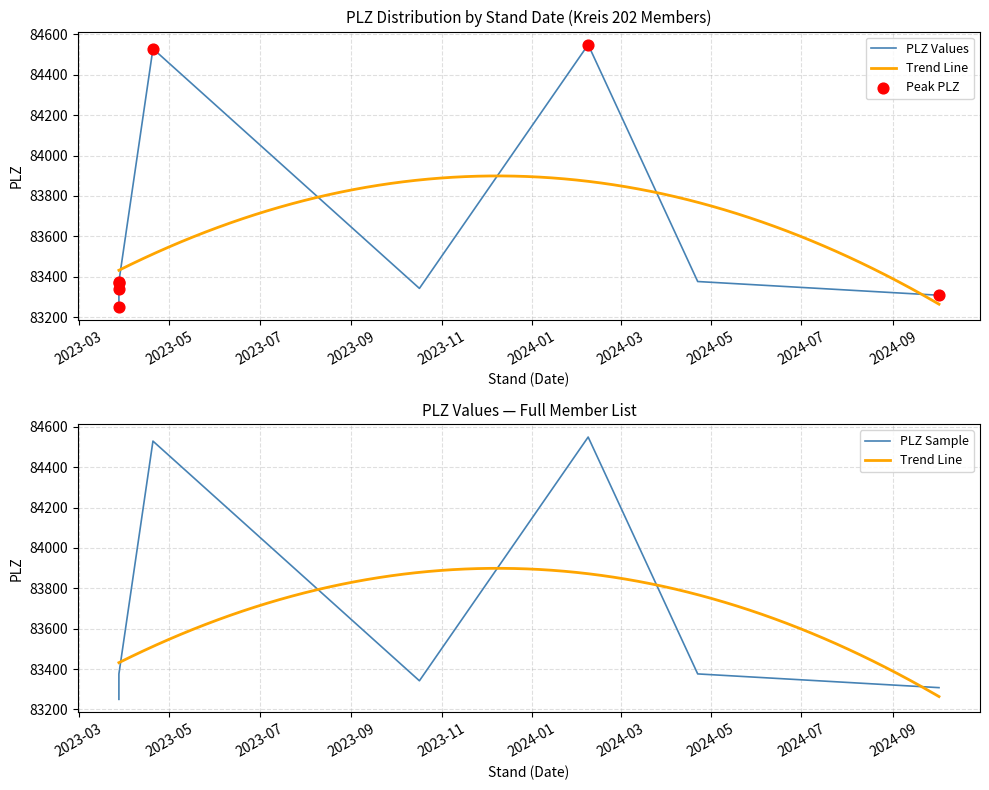

What is the change in value from 2023-03-28 to 2023-03-28?

-9